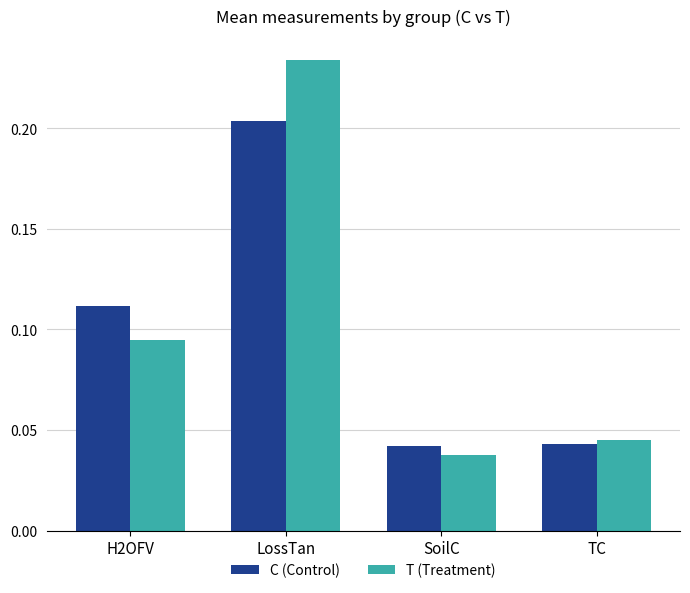

At which category is the sum across all series the highest?

LossTan